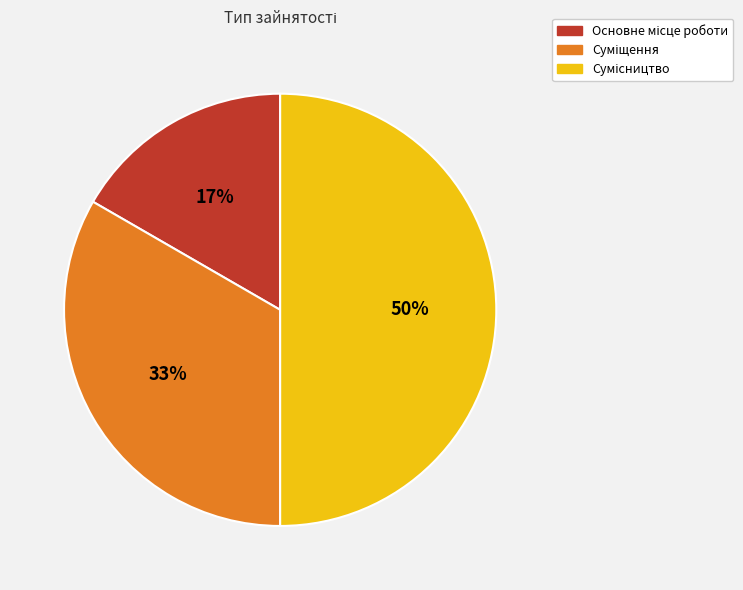

To the nearest percent, what is the average slice percentage?

33%